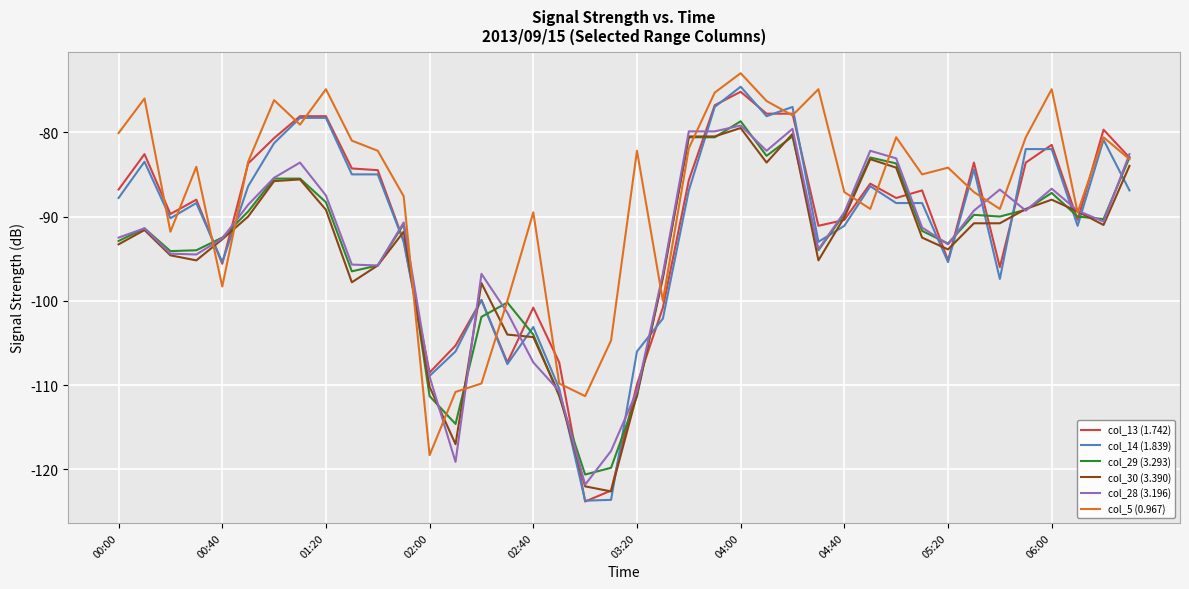

How many series are shown in this chart?

6